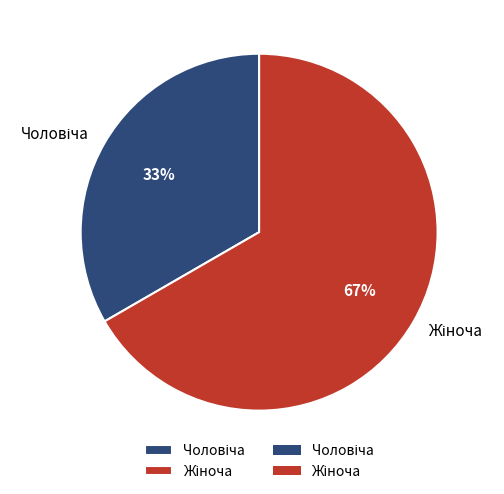

To the nearest percent, what is the average slice percentage?

50%